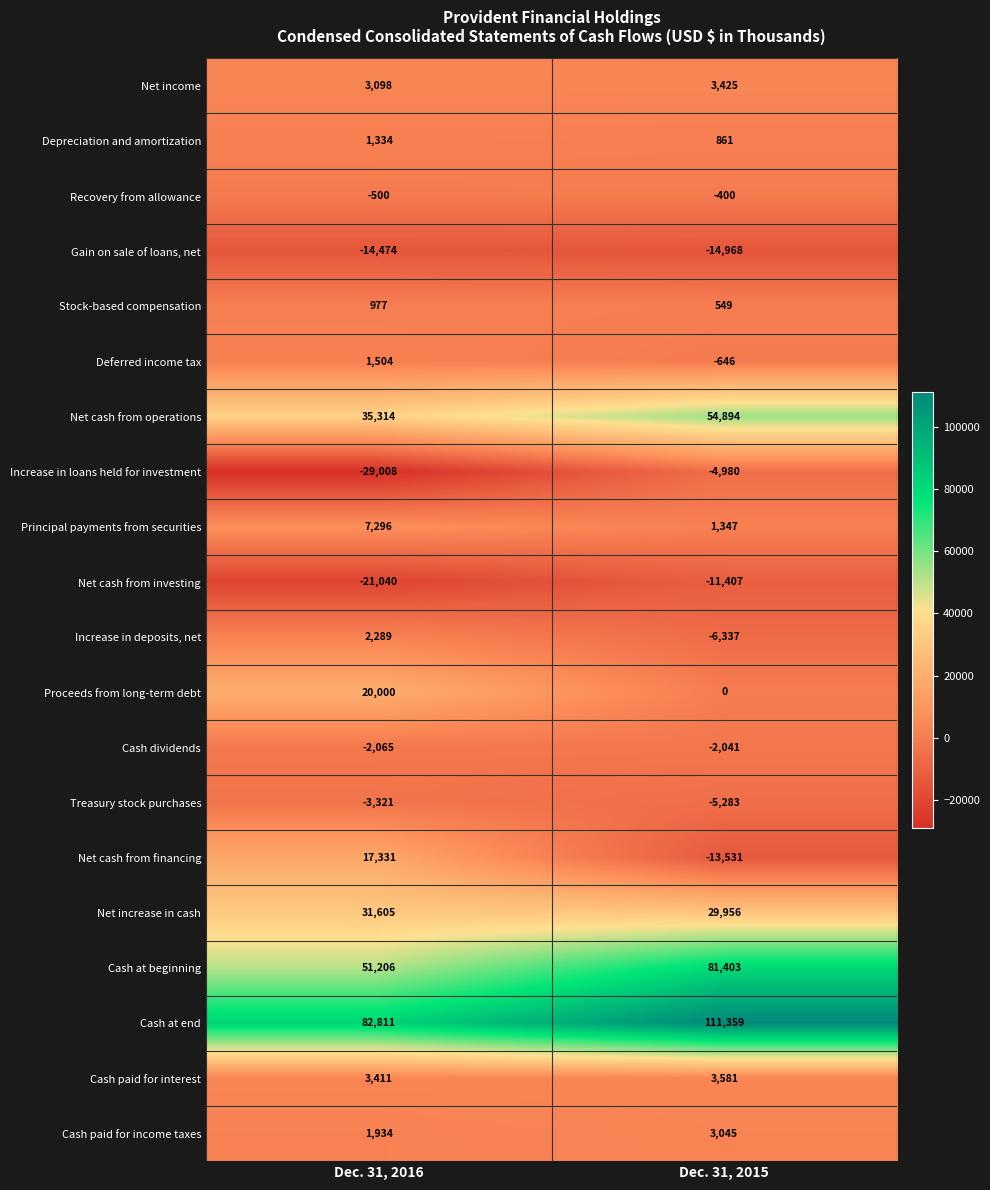

Between Dec. 31, 2016 and Dec. 31, 2015, which series saw the biggest shift?

Net cash from financing